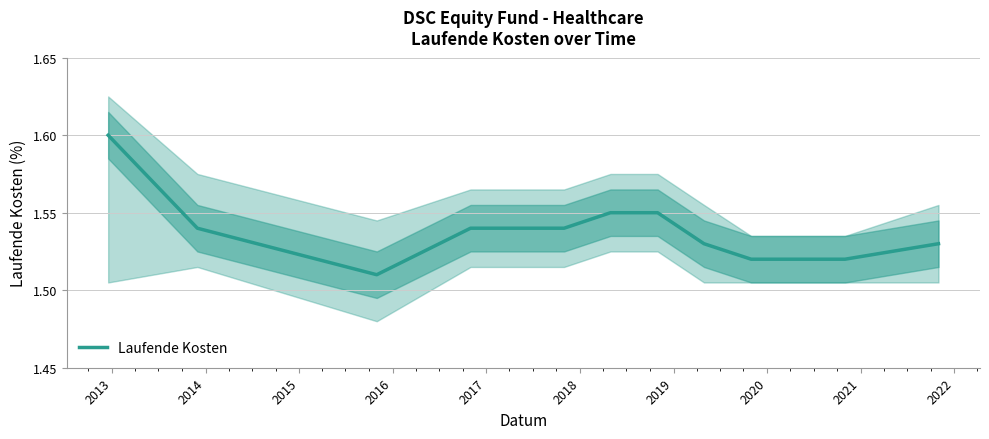

How many lines are shown in the chart?

1